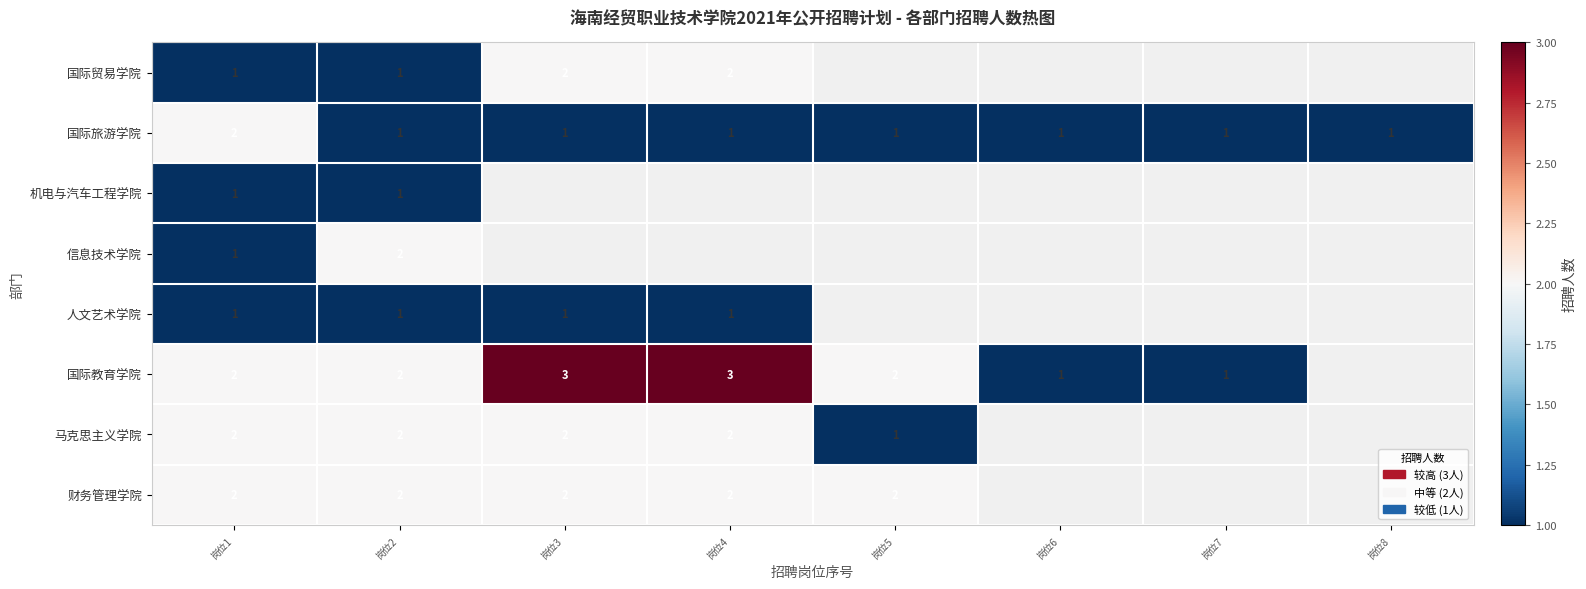

Which category has the highest value in the 国际旅游学院 series?

岗位1